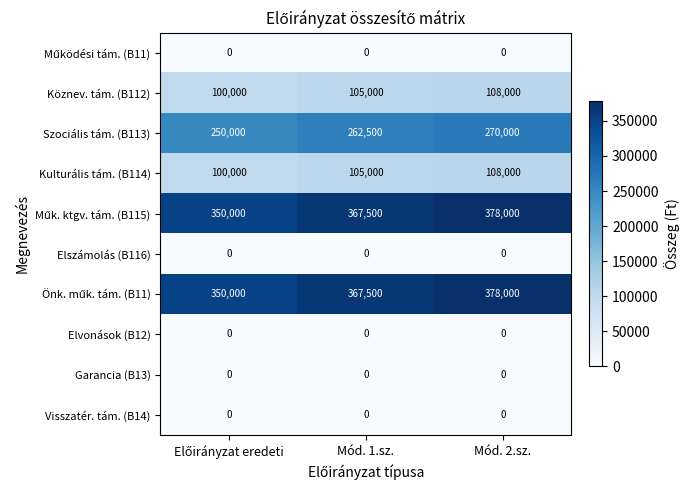

What is the maximum value shown in the chart?

378000